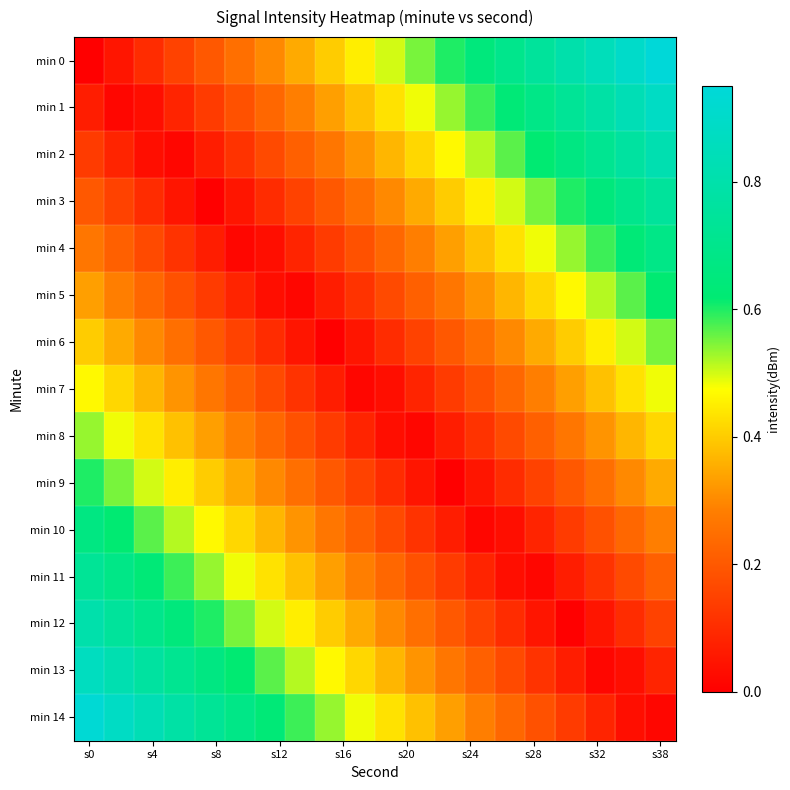

Which series has the largest total across all categories?

min 0